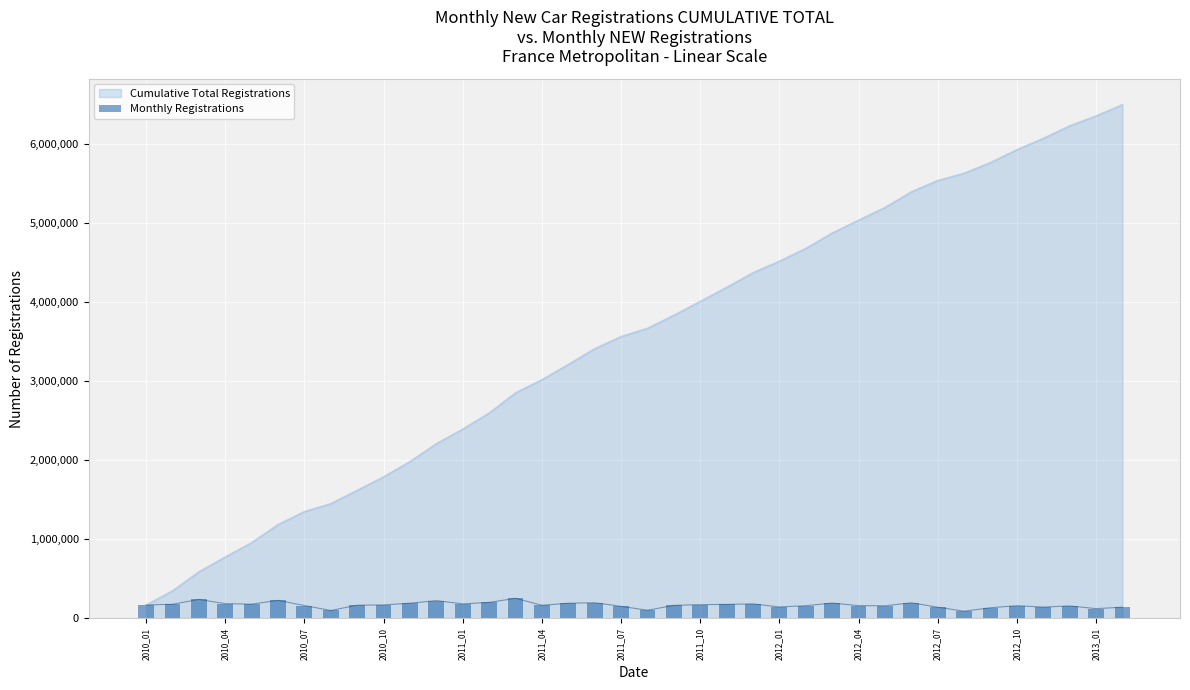

What is the highest value of the Cumulative Total Registrations series?

6495067